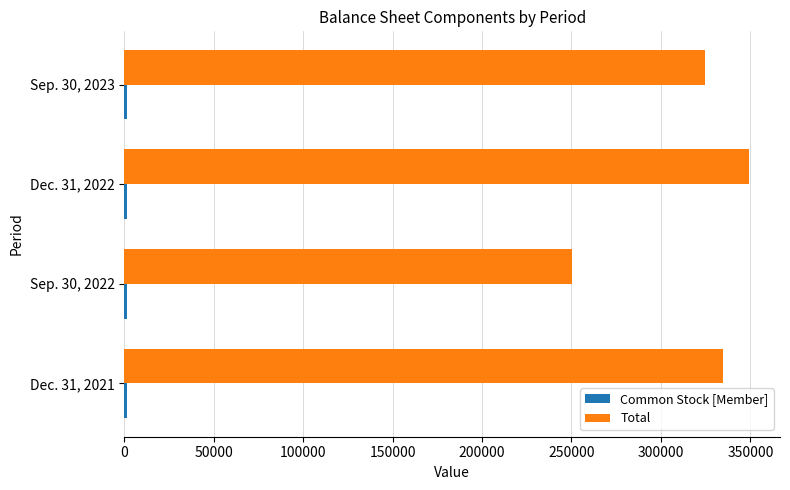

At how many categories does at least one series exceed 310280?

3